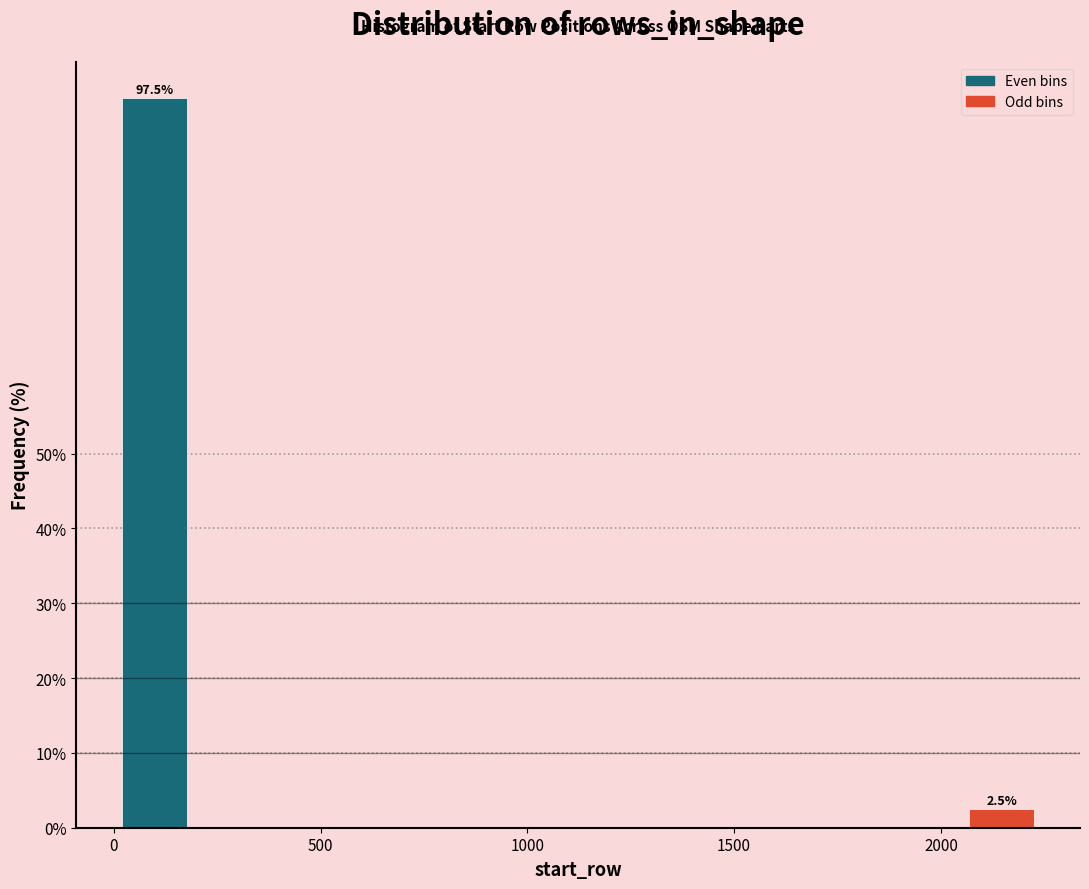

Around what value on the x-axis is the tallest bar? Give the approximate position of its centre, as read against the axis.

100